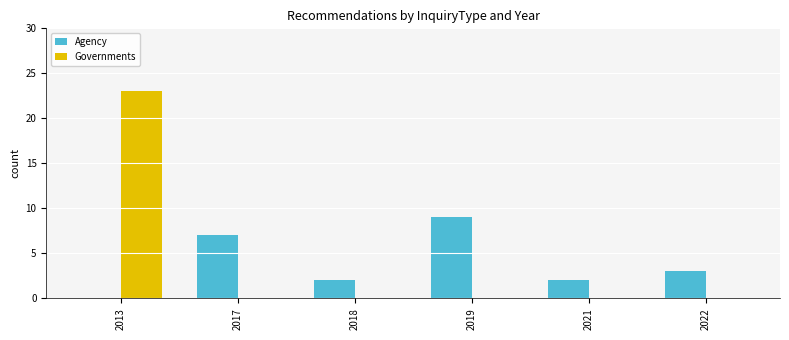

What is the sum of all Governments values?

23